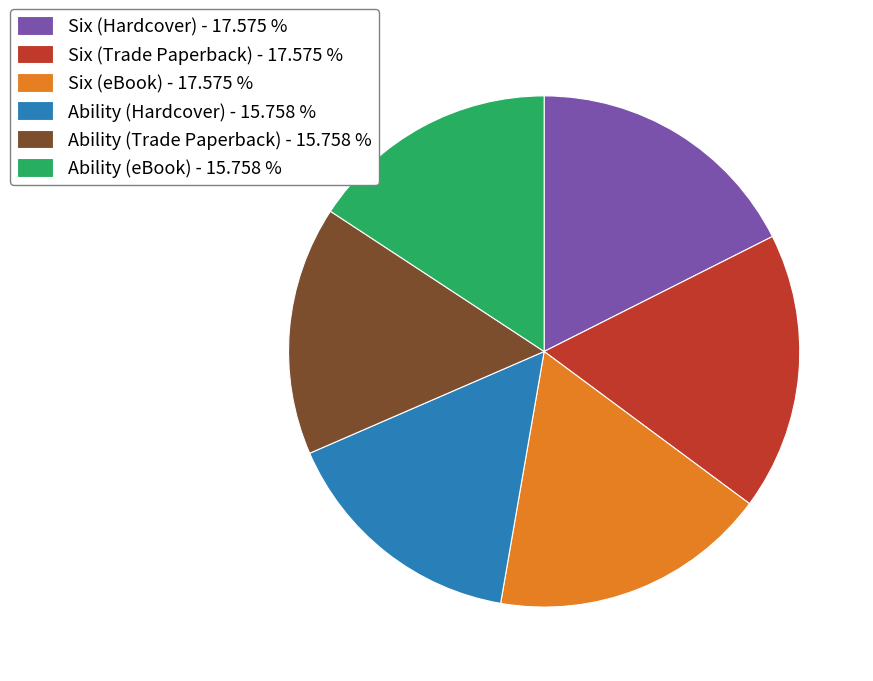

Is it true that Ability (Trade Paperback) is 16% of the pie?

True